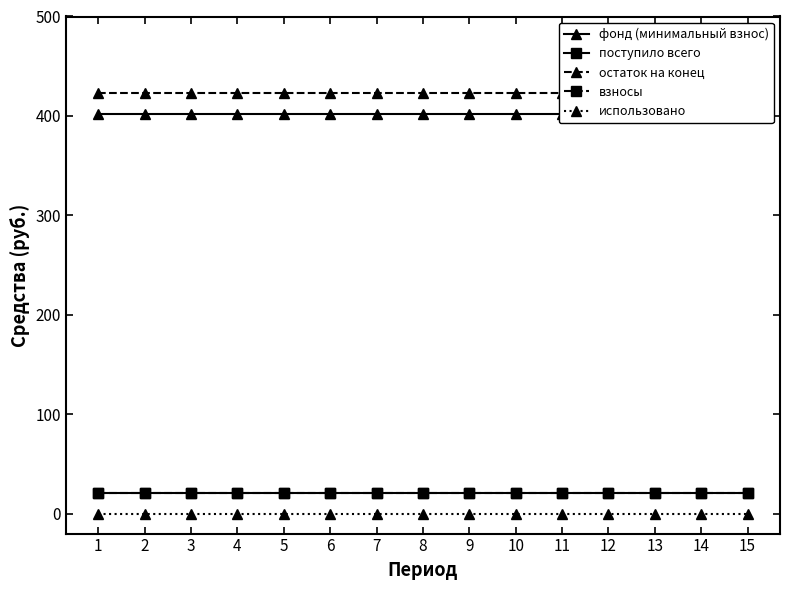

The value of фонд (минимальный взнос) at 7 is 195.5. True or false?

False